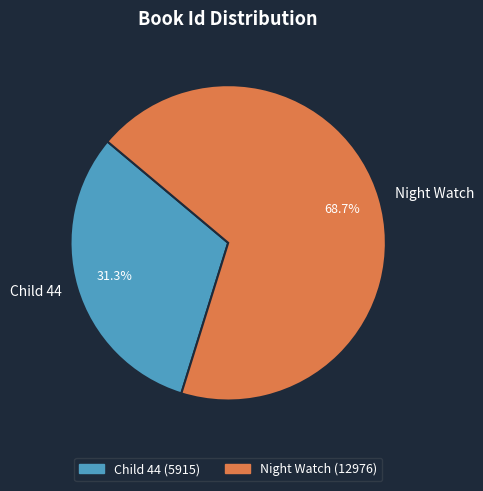

How many segments does this pie chart have?

2